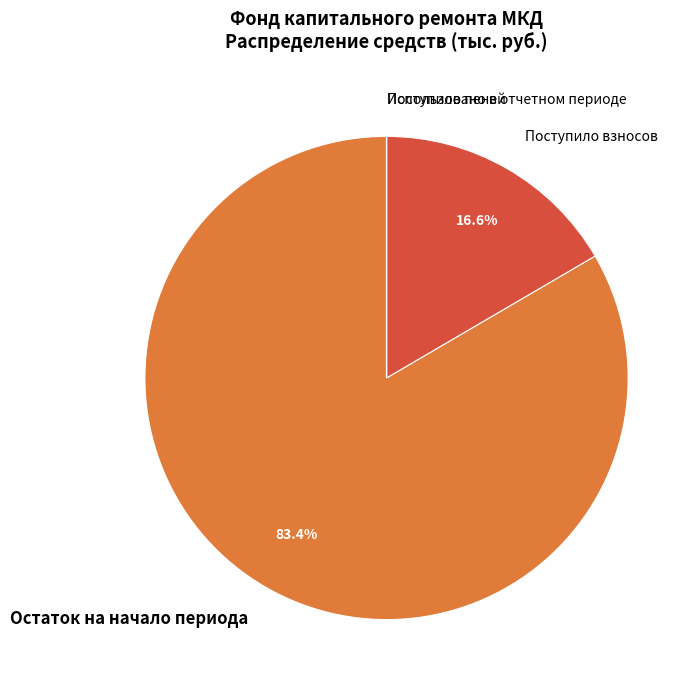

Does any single category account for the majority?

Yes